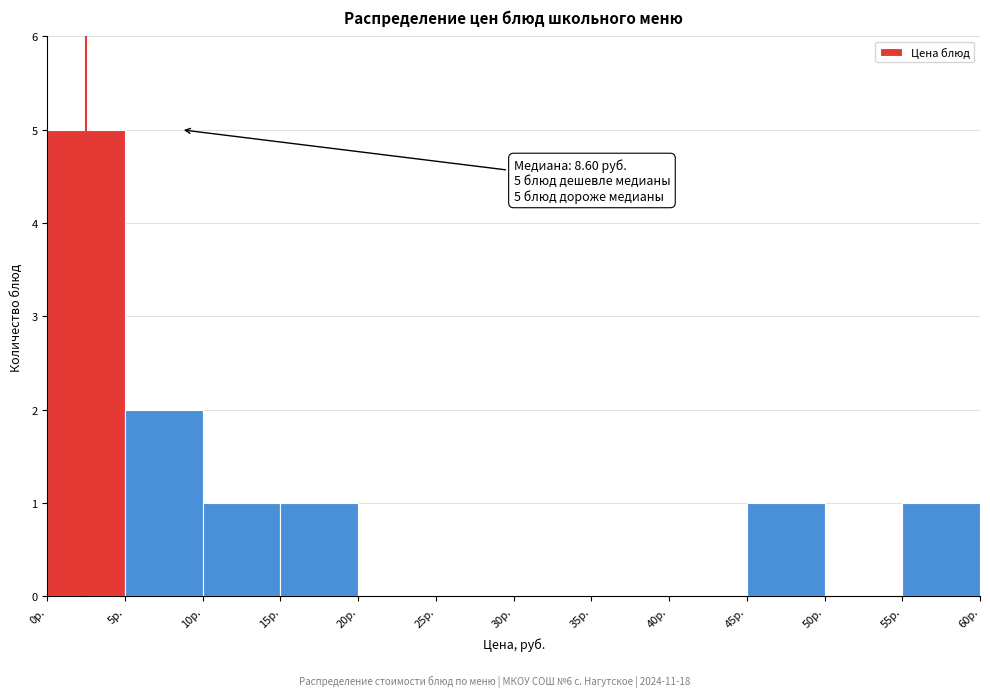

Over which range of the x-axis is the bar tallest?

0 to 5